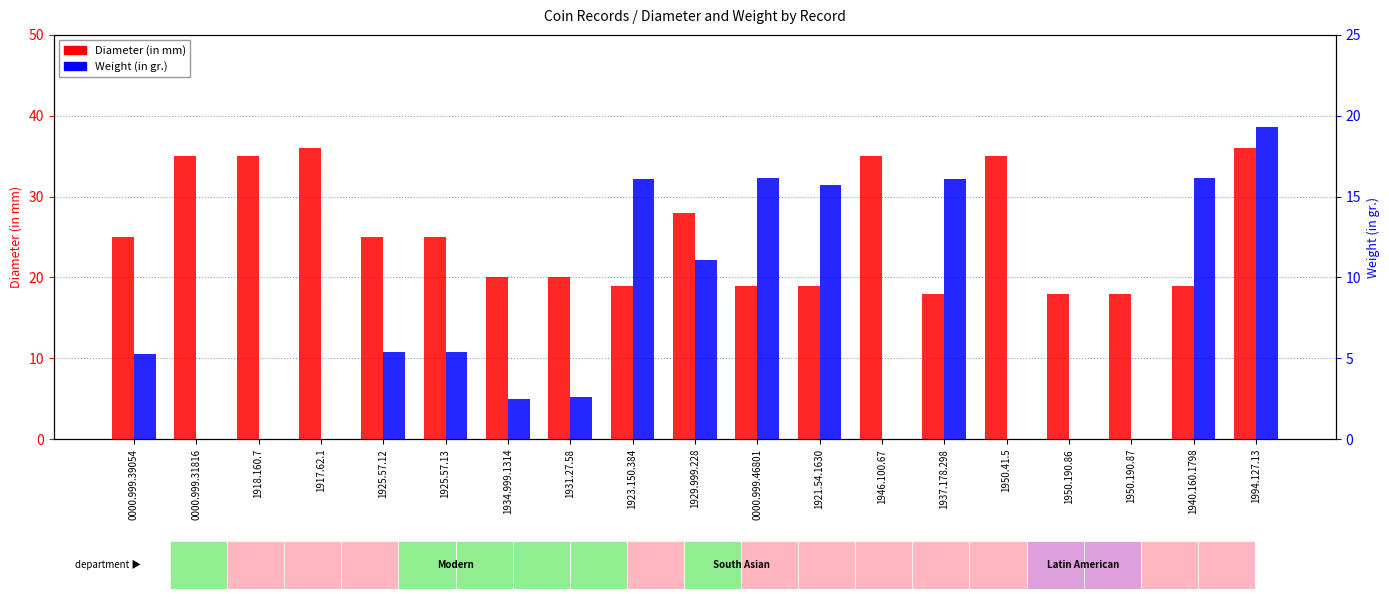

How many groups of bars are there?

19